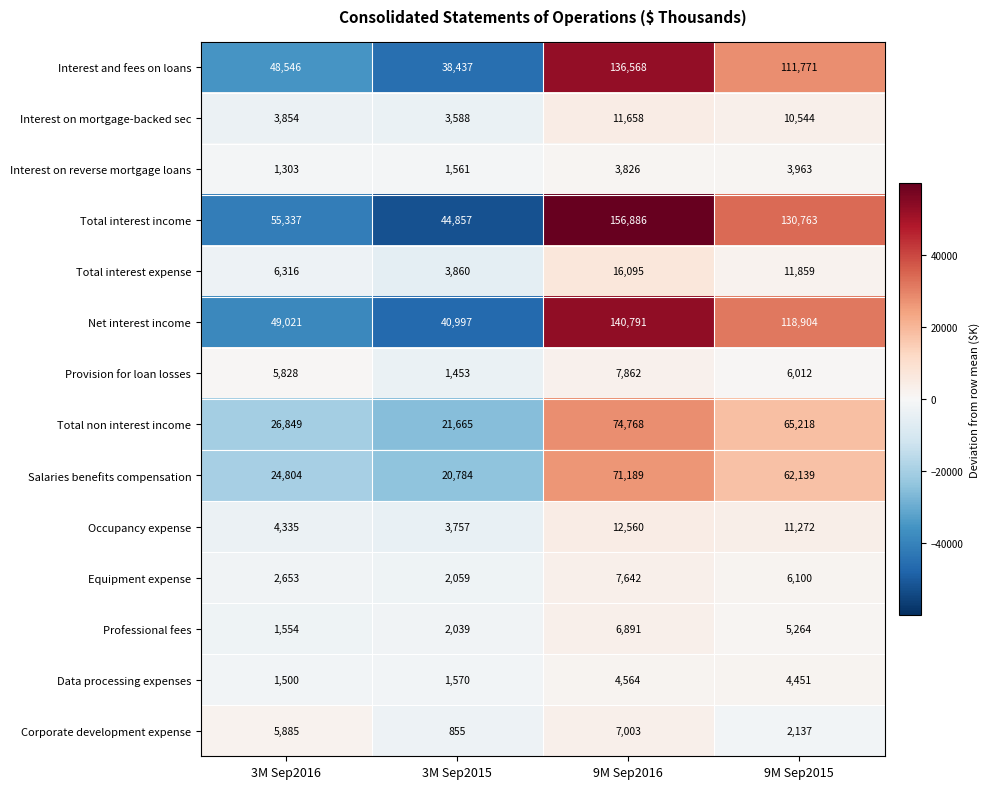

Where is Interest on mortgage-backed sec nearest to the value 7623?

9M Sep2015